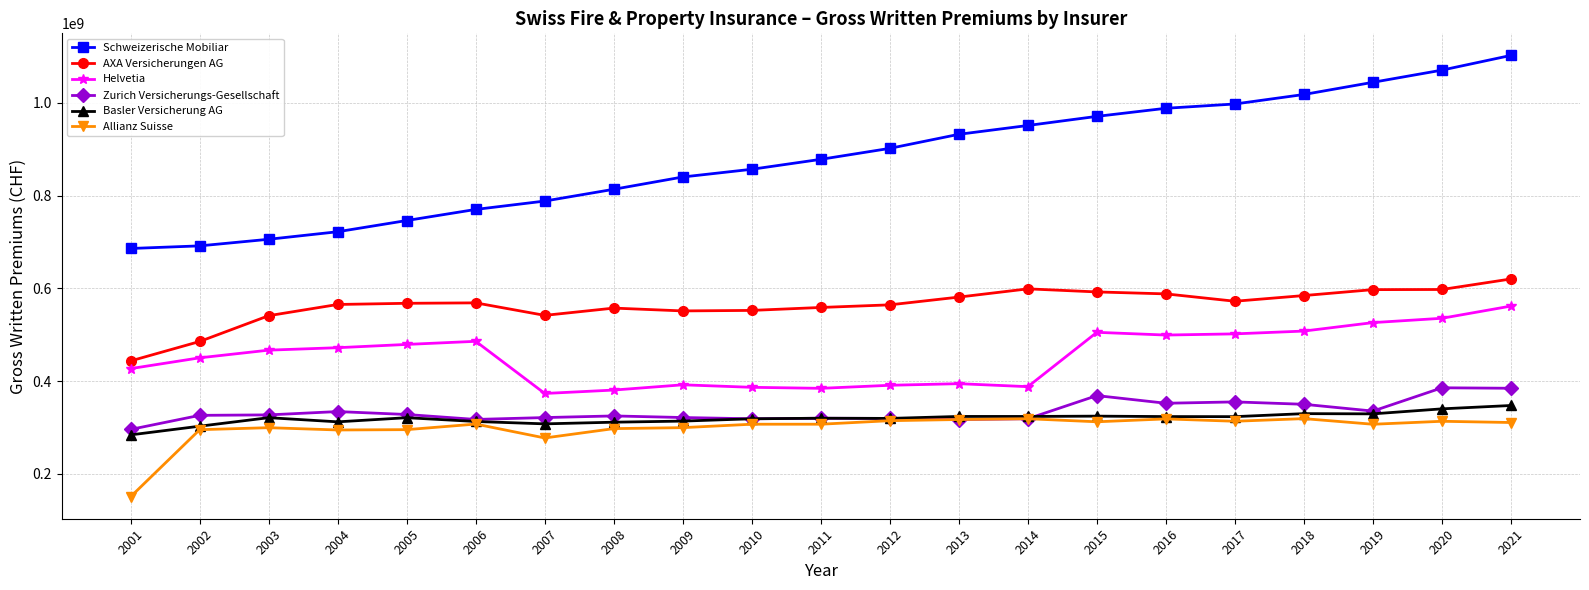

True or false: AXA Versicherungen AG and Basler Versicherung AG intersect in this chart.

False